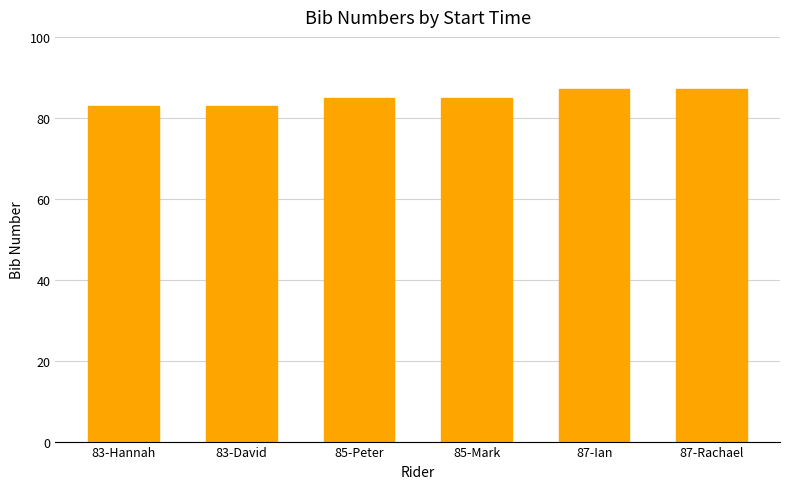

What is the sum of all values?

510